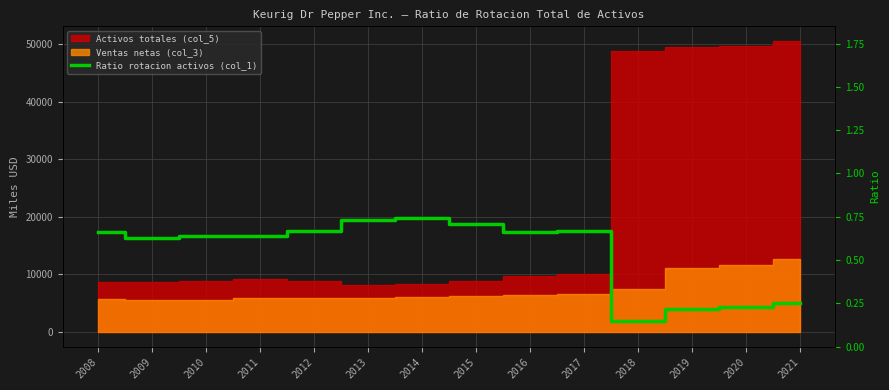

Is it true that the value at 2014 is 0.5?

False